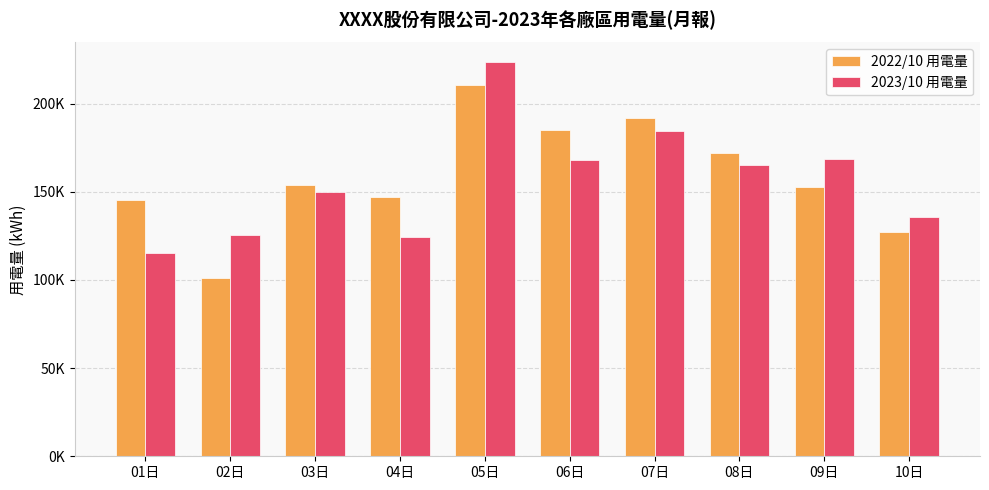

What are all the series names shown in the legend?

2022/10 用電量, 2023/10 用電量